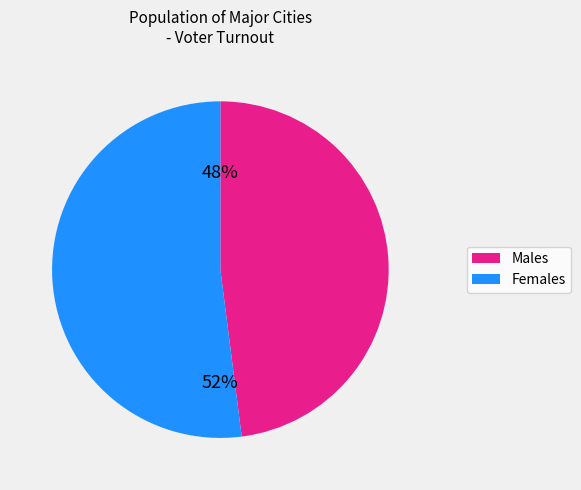

Does Males account for over 50% of the chart?

No